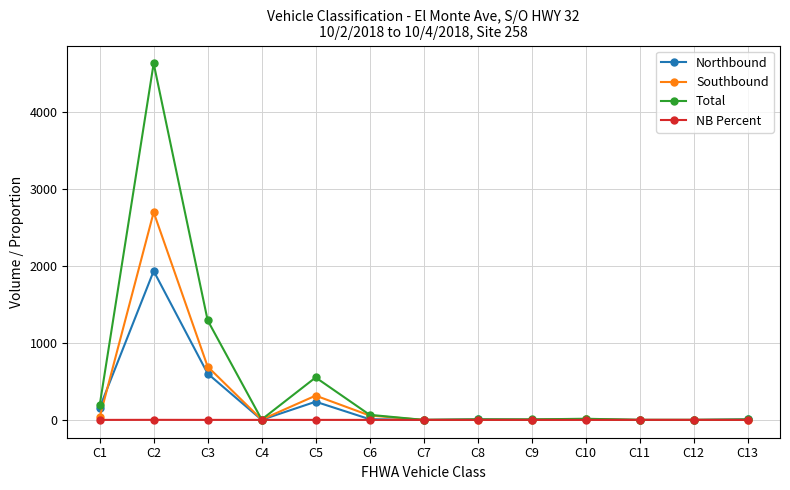

List the series in order of their peak value, highest first.

Total, Southbound, Northbound, NB Percent